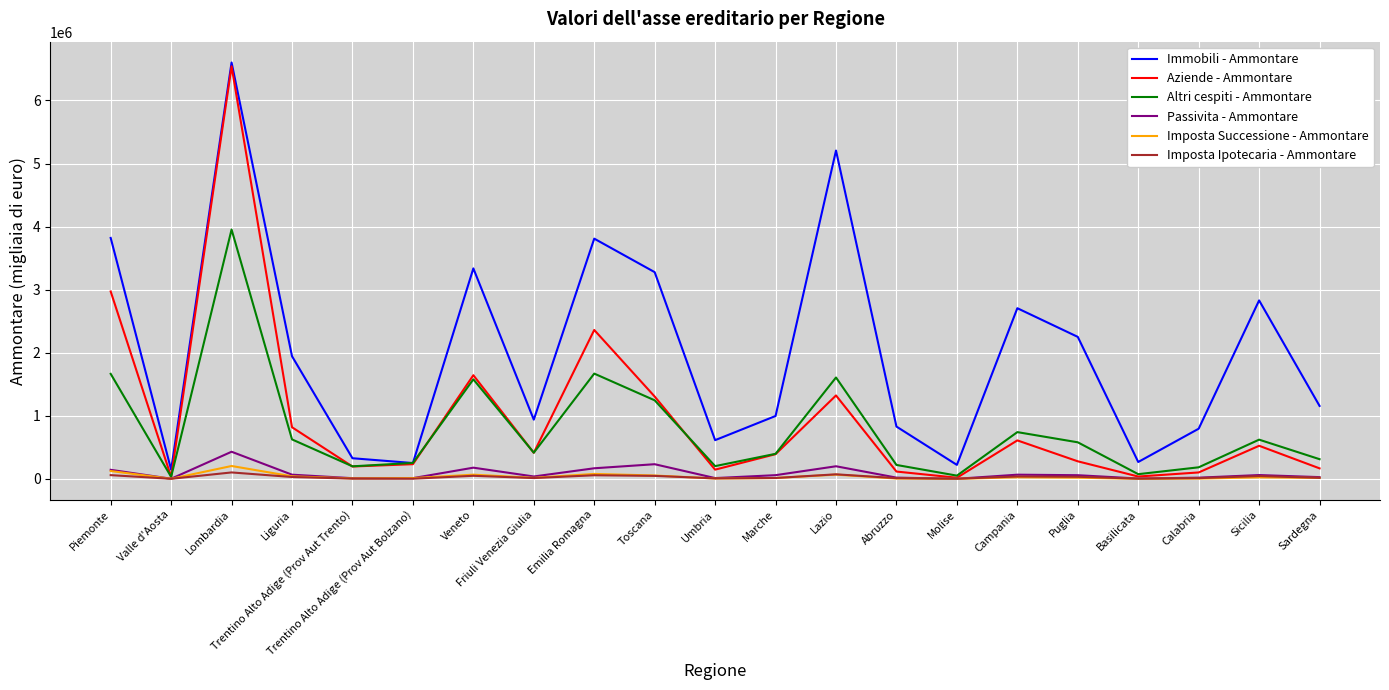

What is the difference between the maximum and second lowest values in the Passivita - Ammontare series?

427997